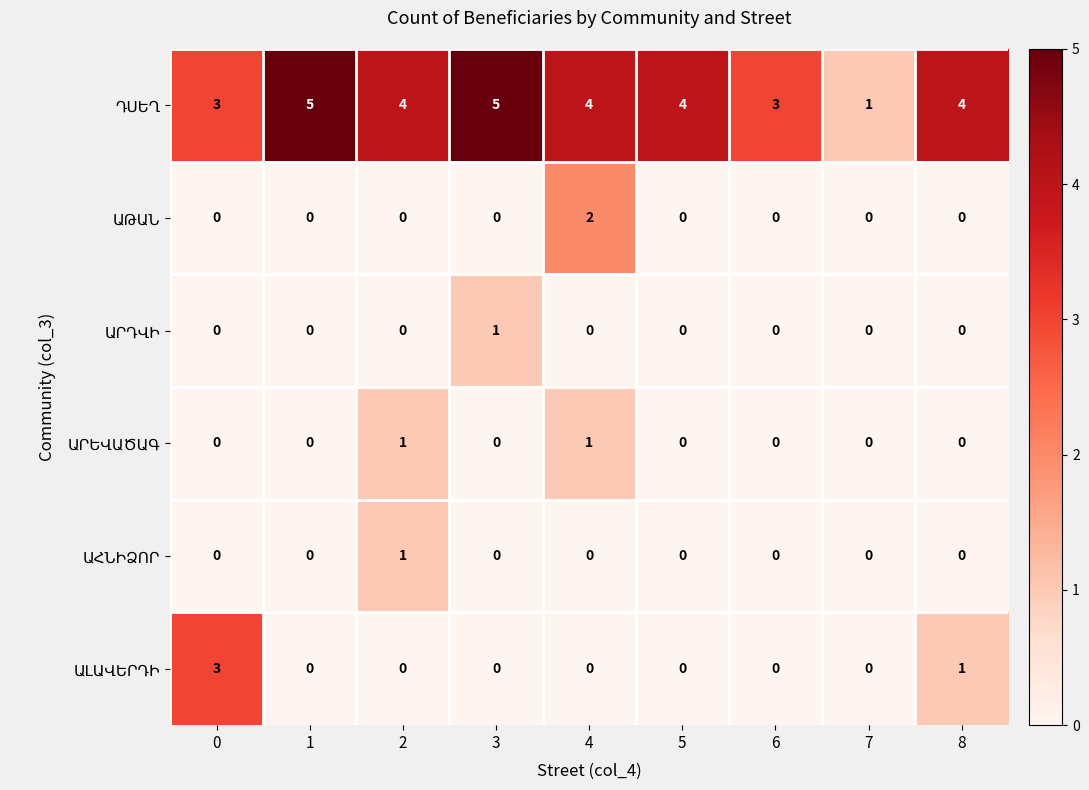

At which category is the sum across all series the highest?

4